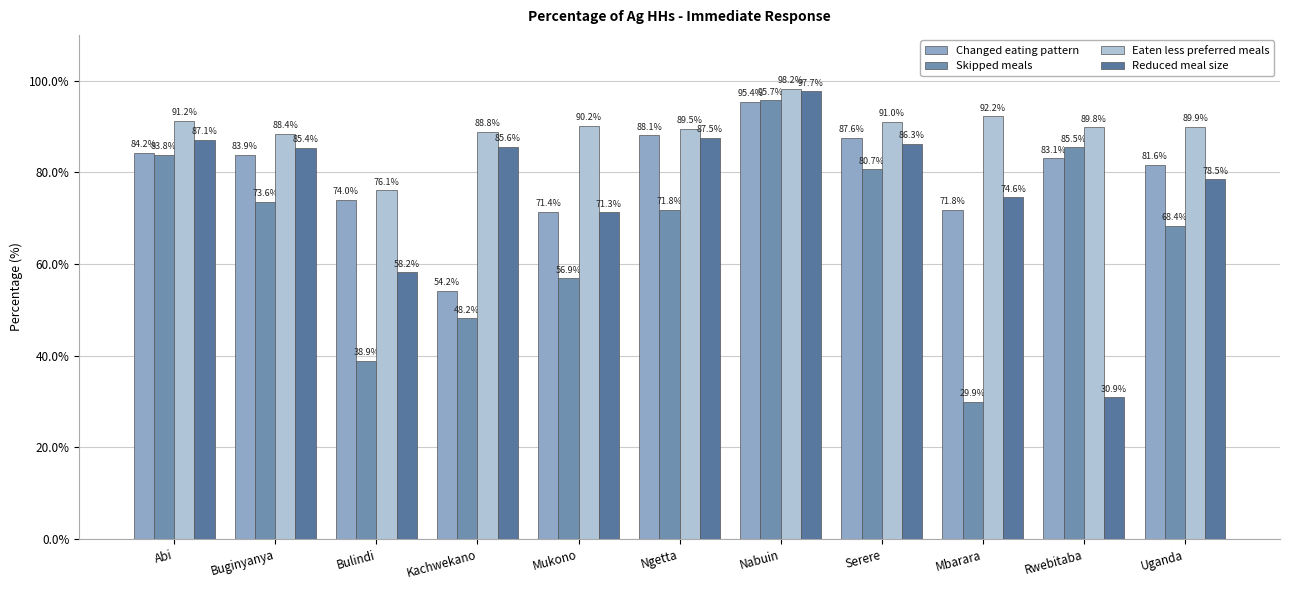

Reading left to right, extract all data points from this chart.

Changed eating pattern: 84.2	83.9	74.0	54.2	71.4	88.1	95.4	87.6	71.8	83.1	81.6
Skipped meals: 83.8	73.6	38.9	48.2	56.9	71.8	95.7	80.7	29.9	85.5	68.4
Eaten less preferred meals: 91.2	88.4	76.1	88.8	90.2	89.5	98.2	91.0	92.2	89.8	89.9
Reduced meal size: 87.1	85.4	58.2	85.6	71.3	87.5	97.7	86.3	74.6	30.9	78.5